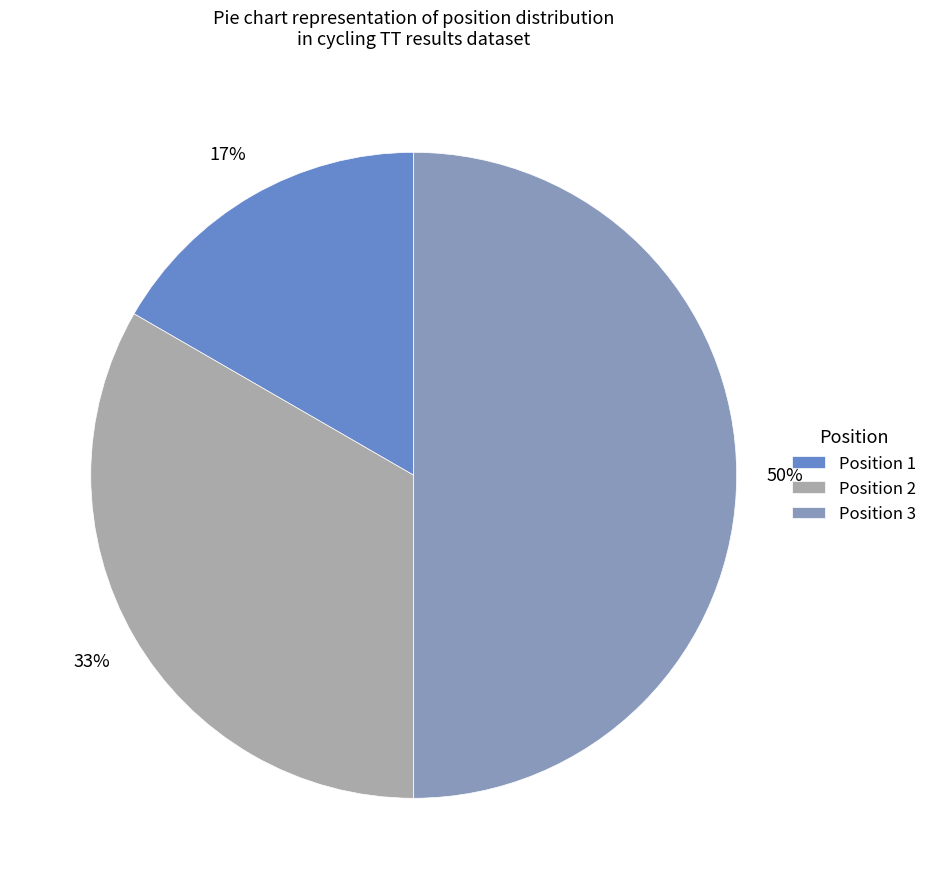

How many segments does this pie chart have?

3